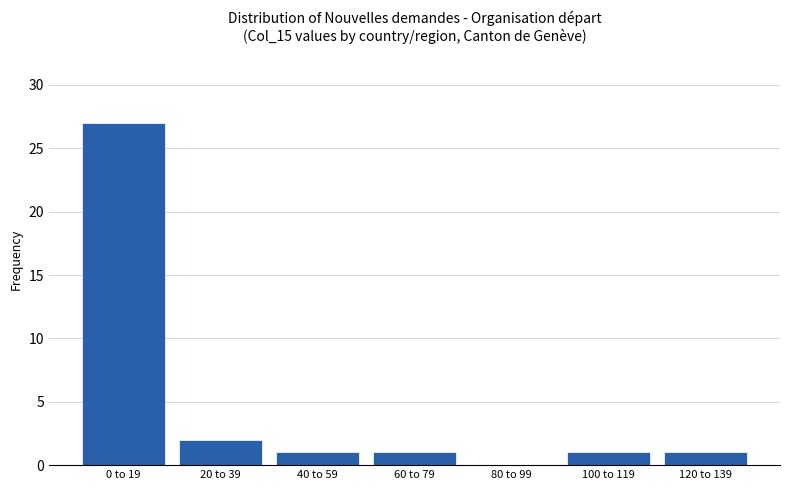

Reading left to right, what are all the values shown in this chart?

0 to 19=27	20 to 39=2	40 to 59=1	60 to 79=1	80 to 99=0	100 to 119=1	120 to 139=1